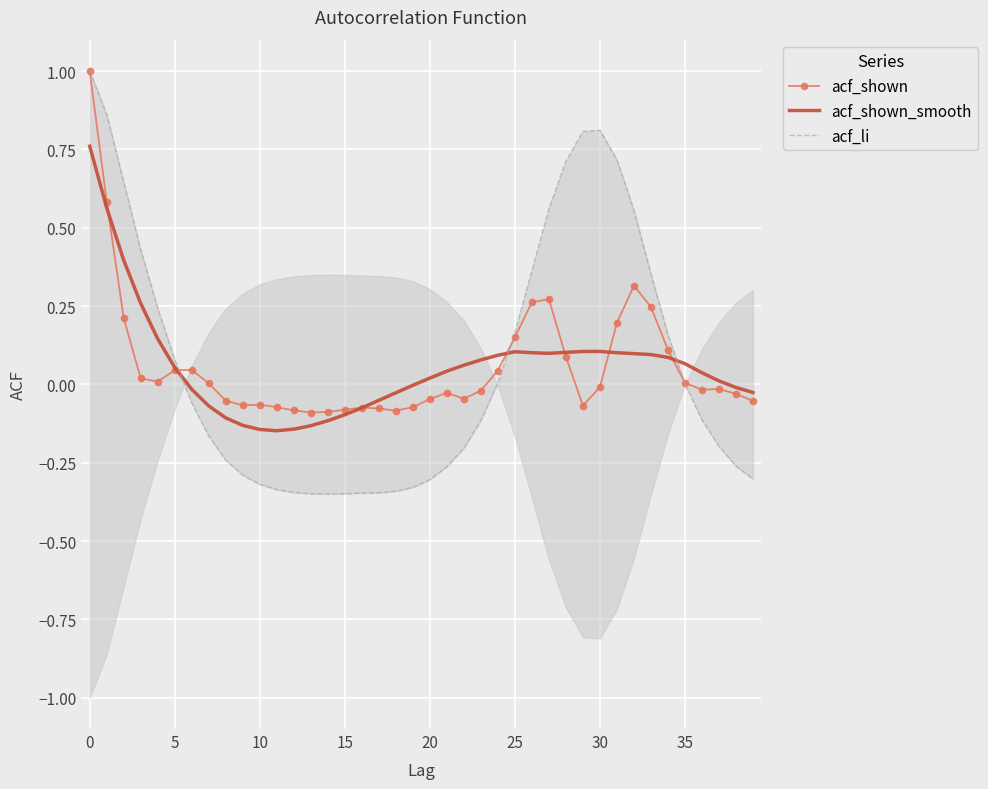

What is the greatest value displayed?

1.0